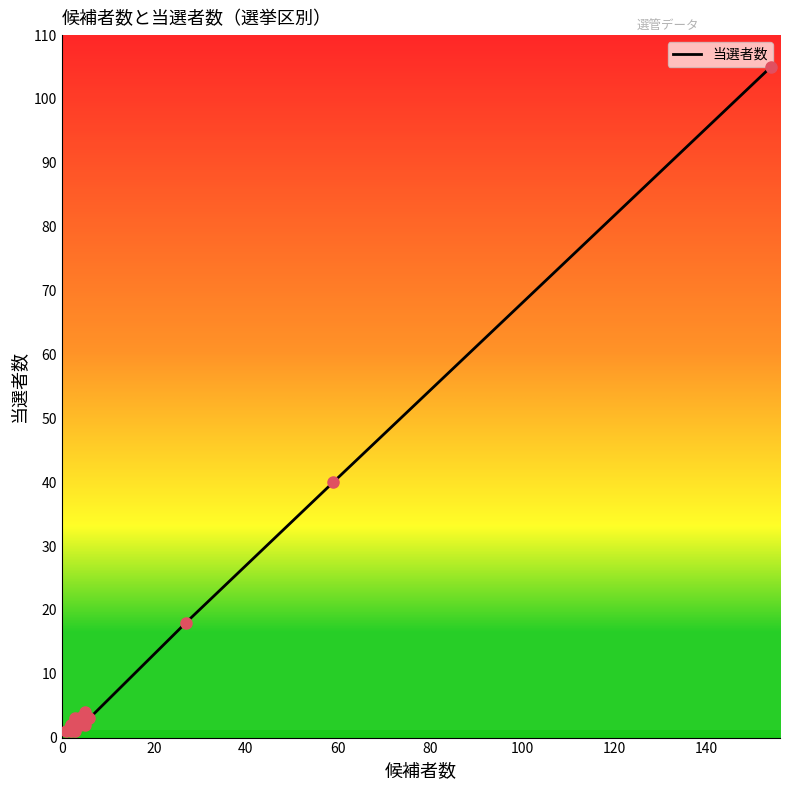

The value at 13 is 1. True or false?

False